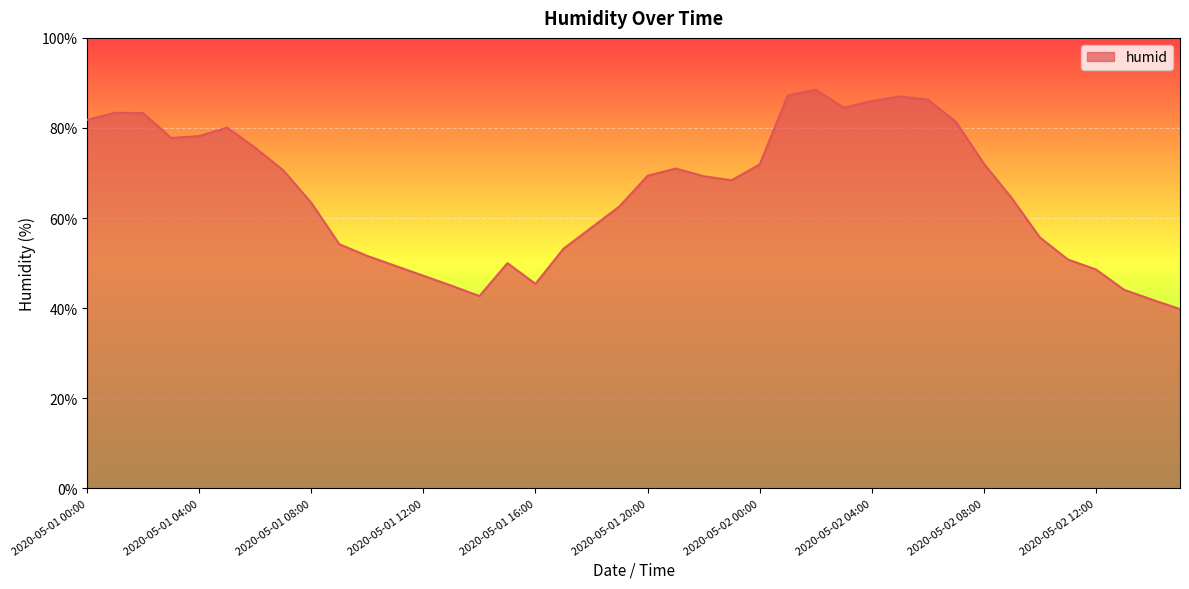

How many lines are shown in the chart?

1